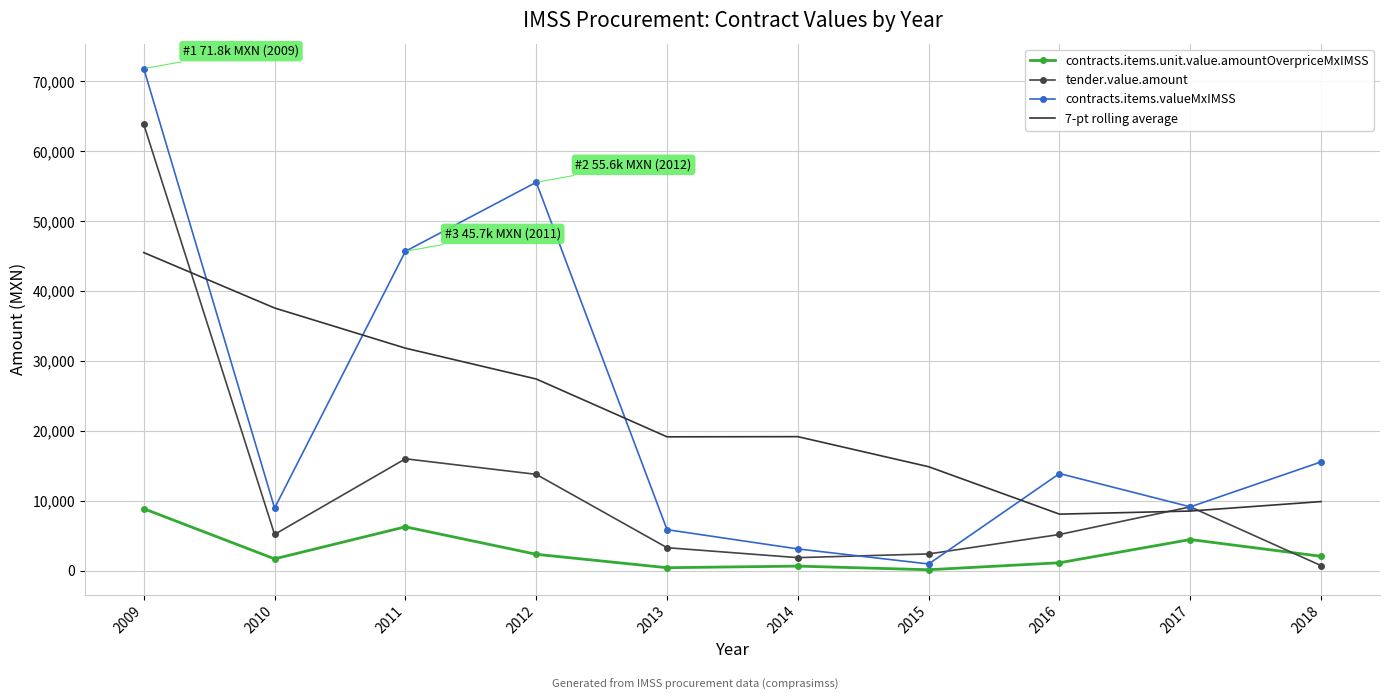

The value of contracts.items.valueMxIMSS at 2018 is 20878.0. True or false?

False